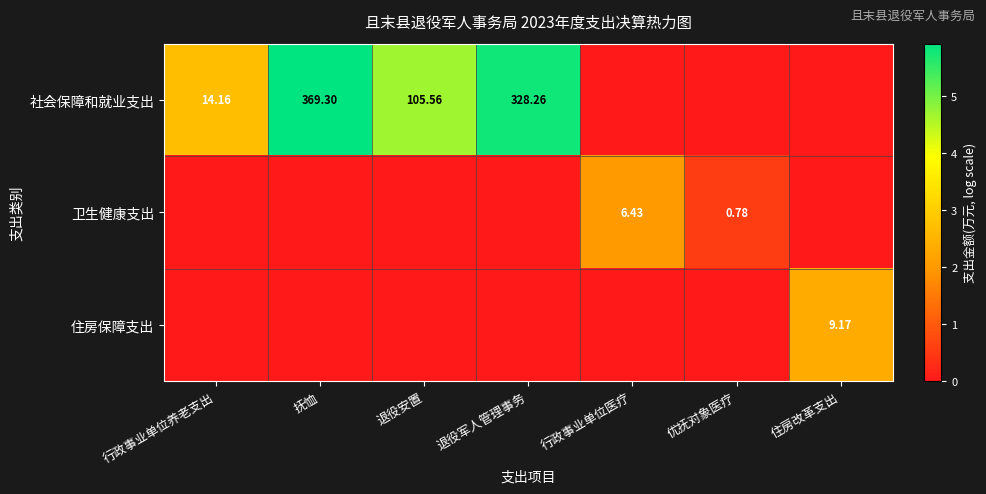

Is the value of 社会保障和就业支出 at 行政事业单位养老支出 greater than the value of 卫生健康支出 at 优抚对象医疗?

Yes